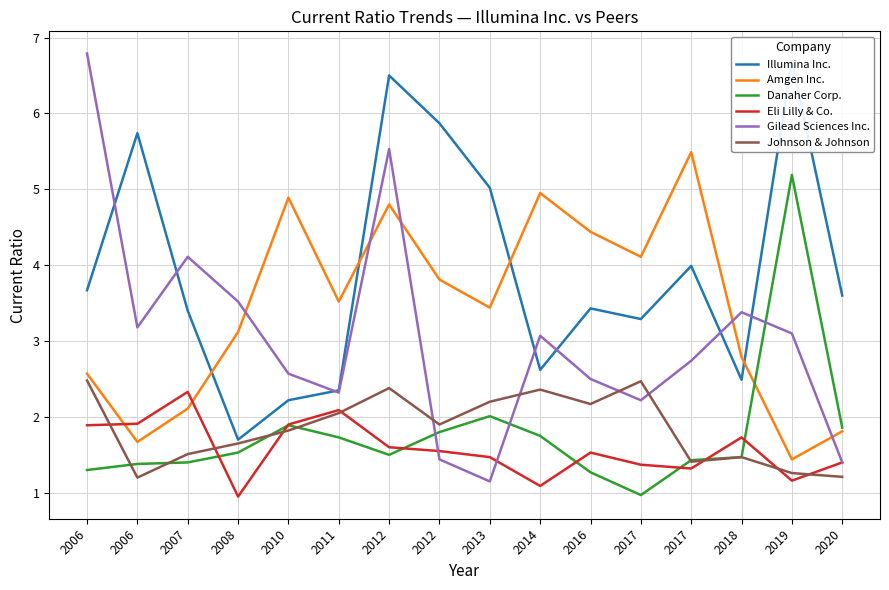

What is the difference between the maximum and minimum values in the Illumina Inc. series?

5.0